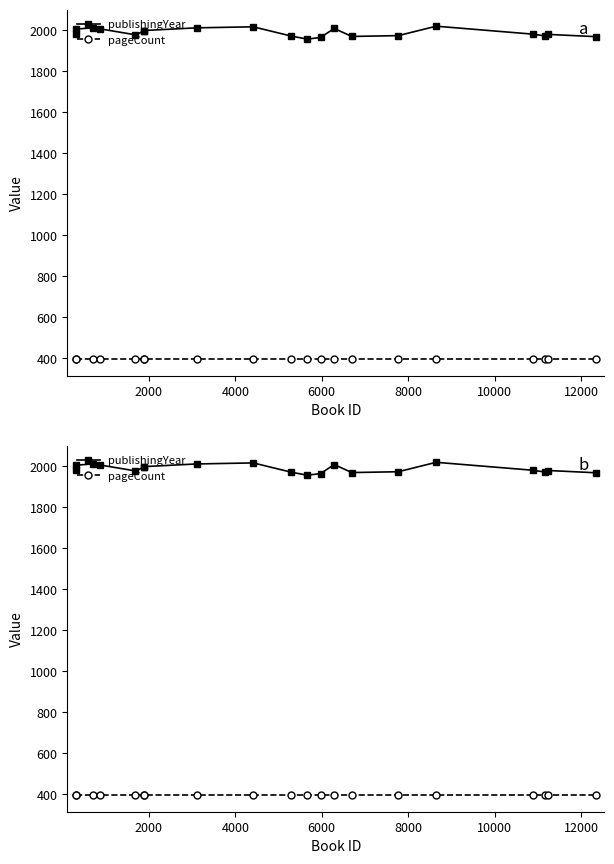

True or false: publishingYear has a value of 1167 at 12.

False